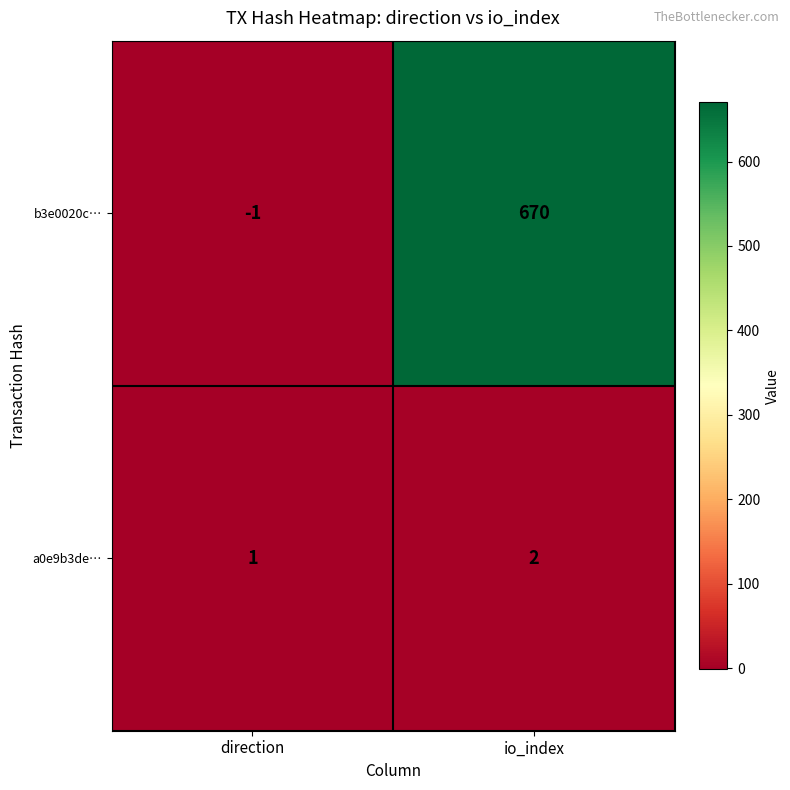

True or false: b3e0020c… has a value of 329 at io_index.

False